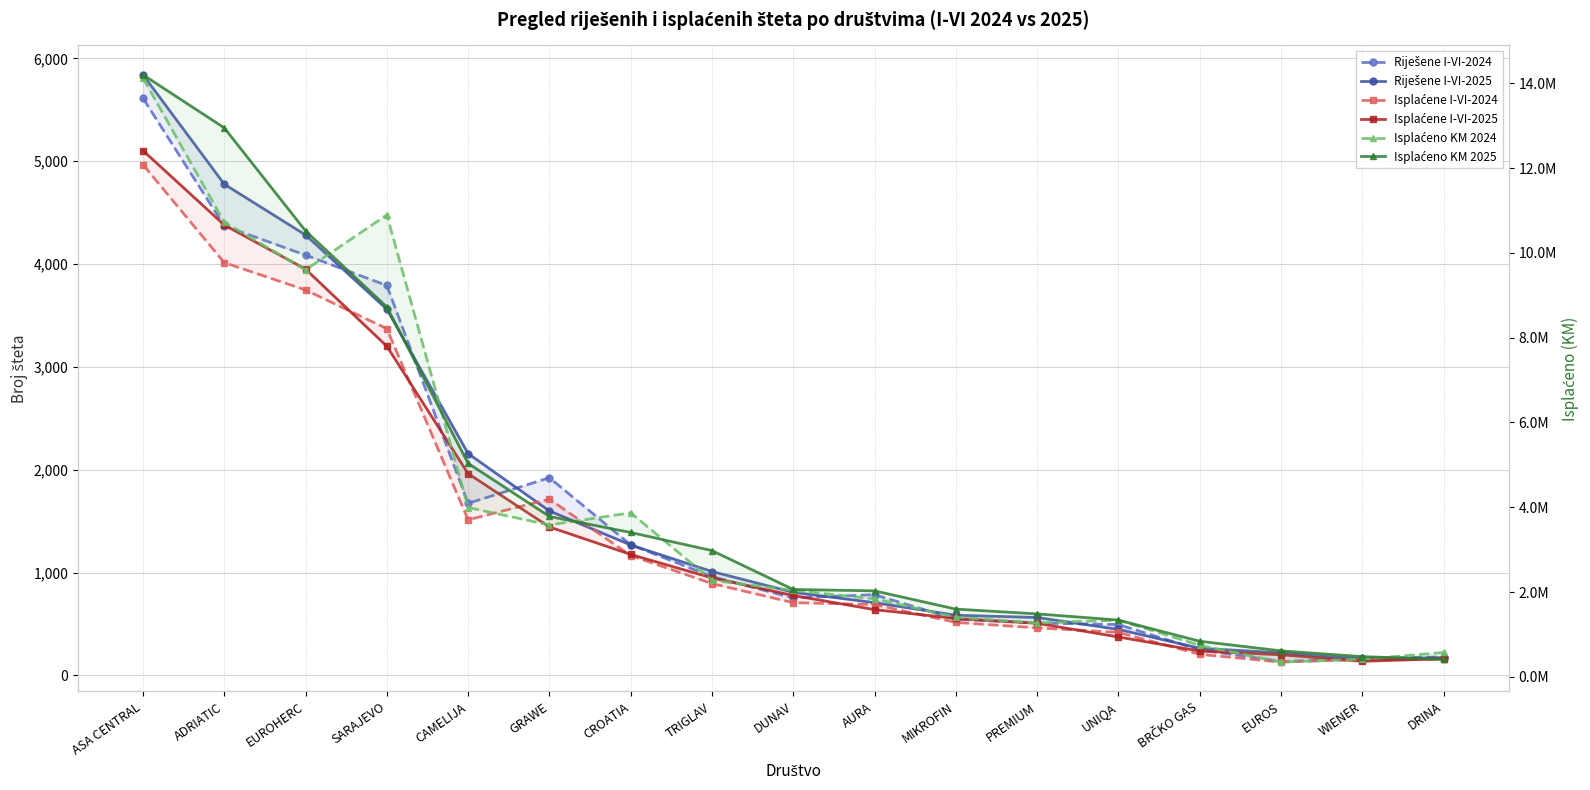

Is this an area chart (filled region under the line)?

No